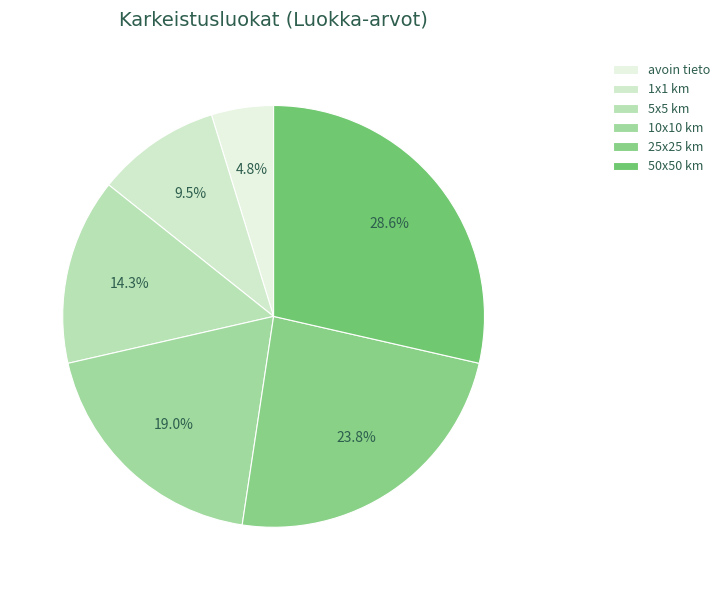

Rank the categories by value from highest to lowest.

50x50 km, 25x25 km, 10x10 km, 5x5 km, 1x1 km, avoin tieto